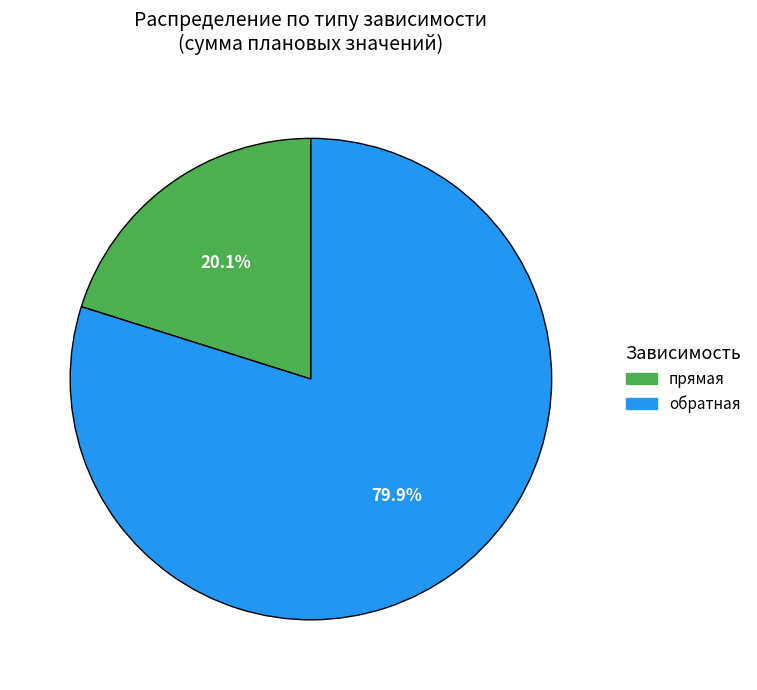

To the nearest percent, what is the average slice percentage?

50%